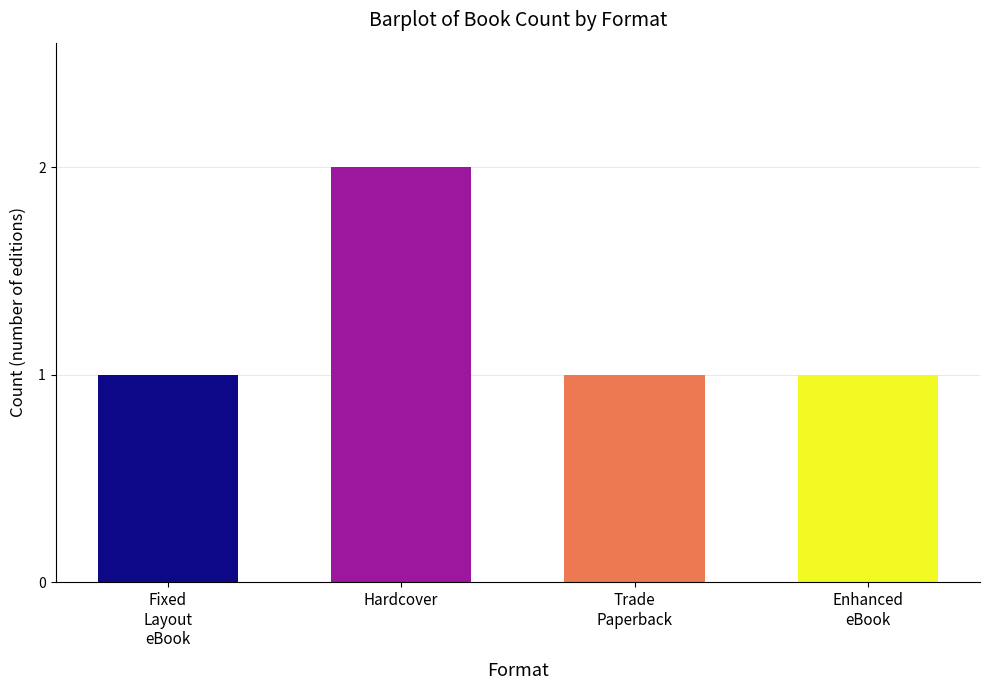

Which category has the highest value across all series?

Hardcover